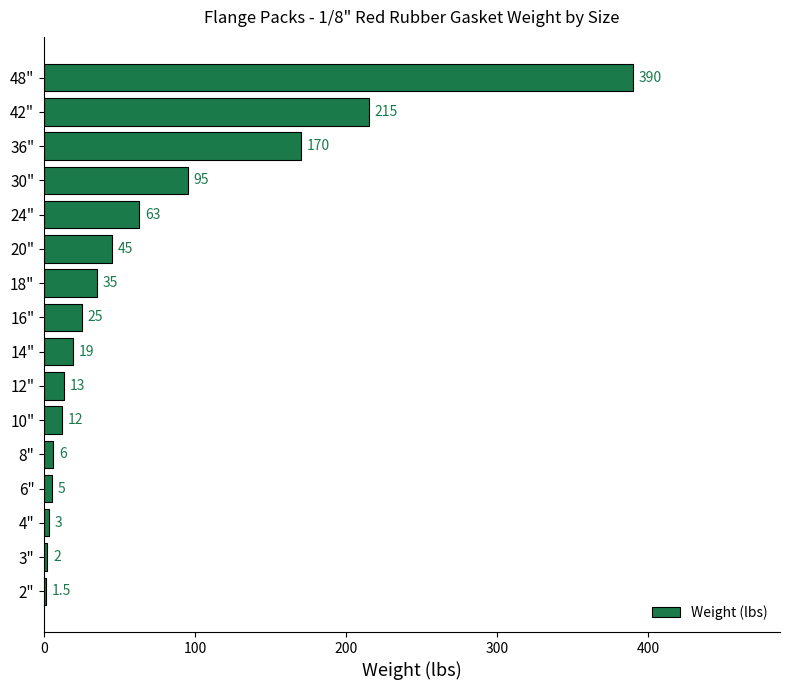

Reading top to bottom, extract all data points from this chart.

390.0	215.0	170.0	95.0	63.0	45.0	35.0	25.0	19.0	13.0	12.0	6.0	5.0	3.0	2.0	1.5